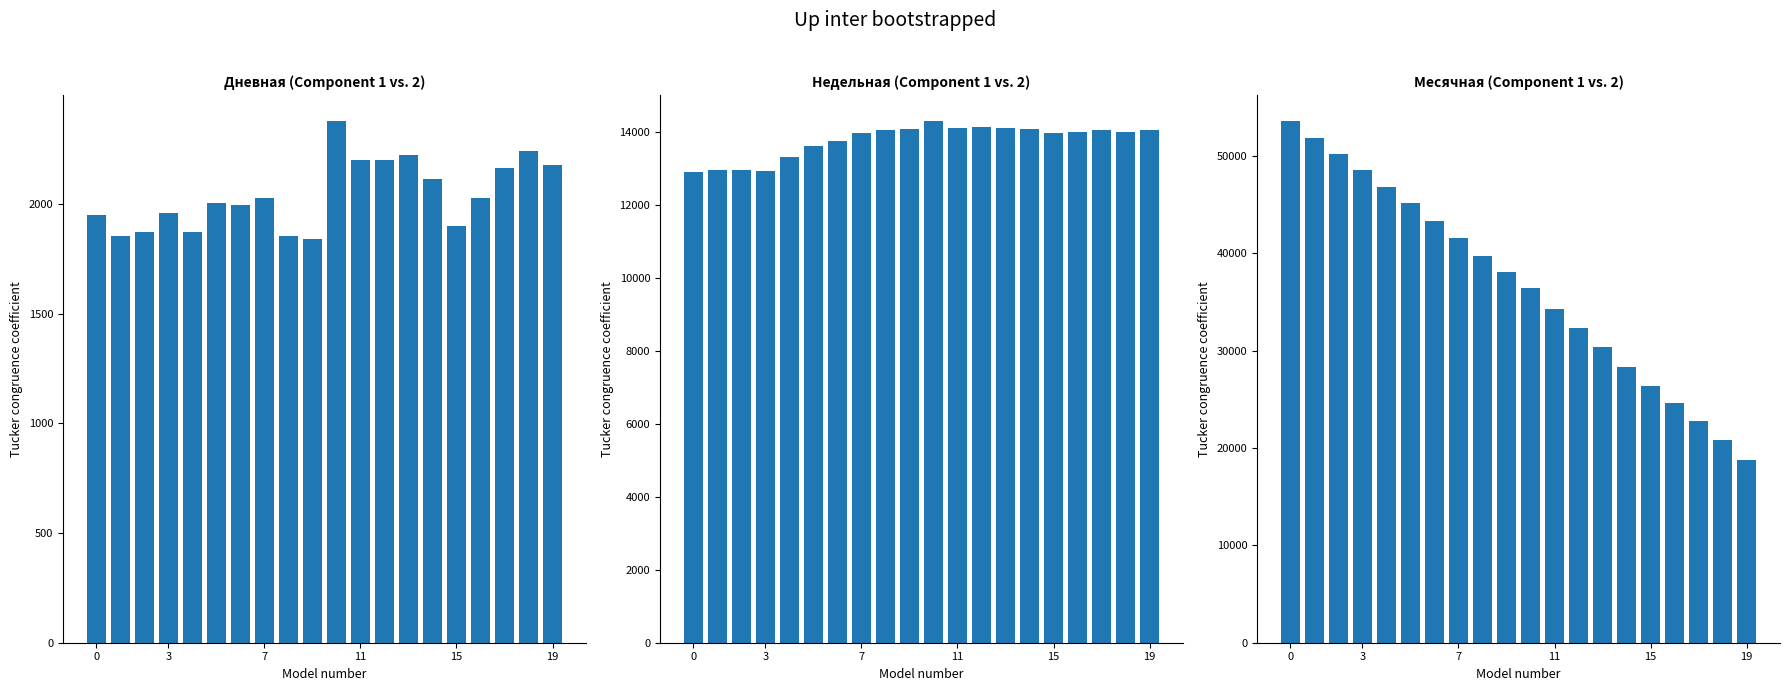

What is the spread (max minus min) of values at 6?

41337